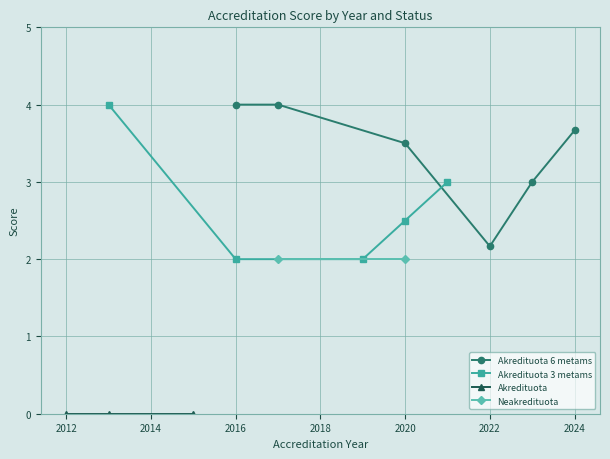

True or false: Akredituota and Akredituota 3 metams cross at least once.

False